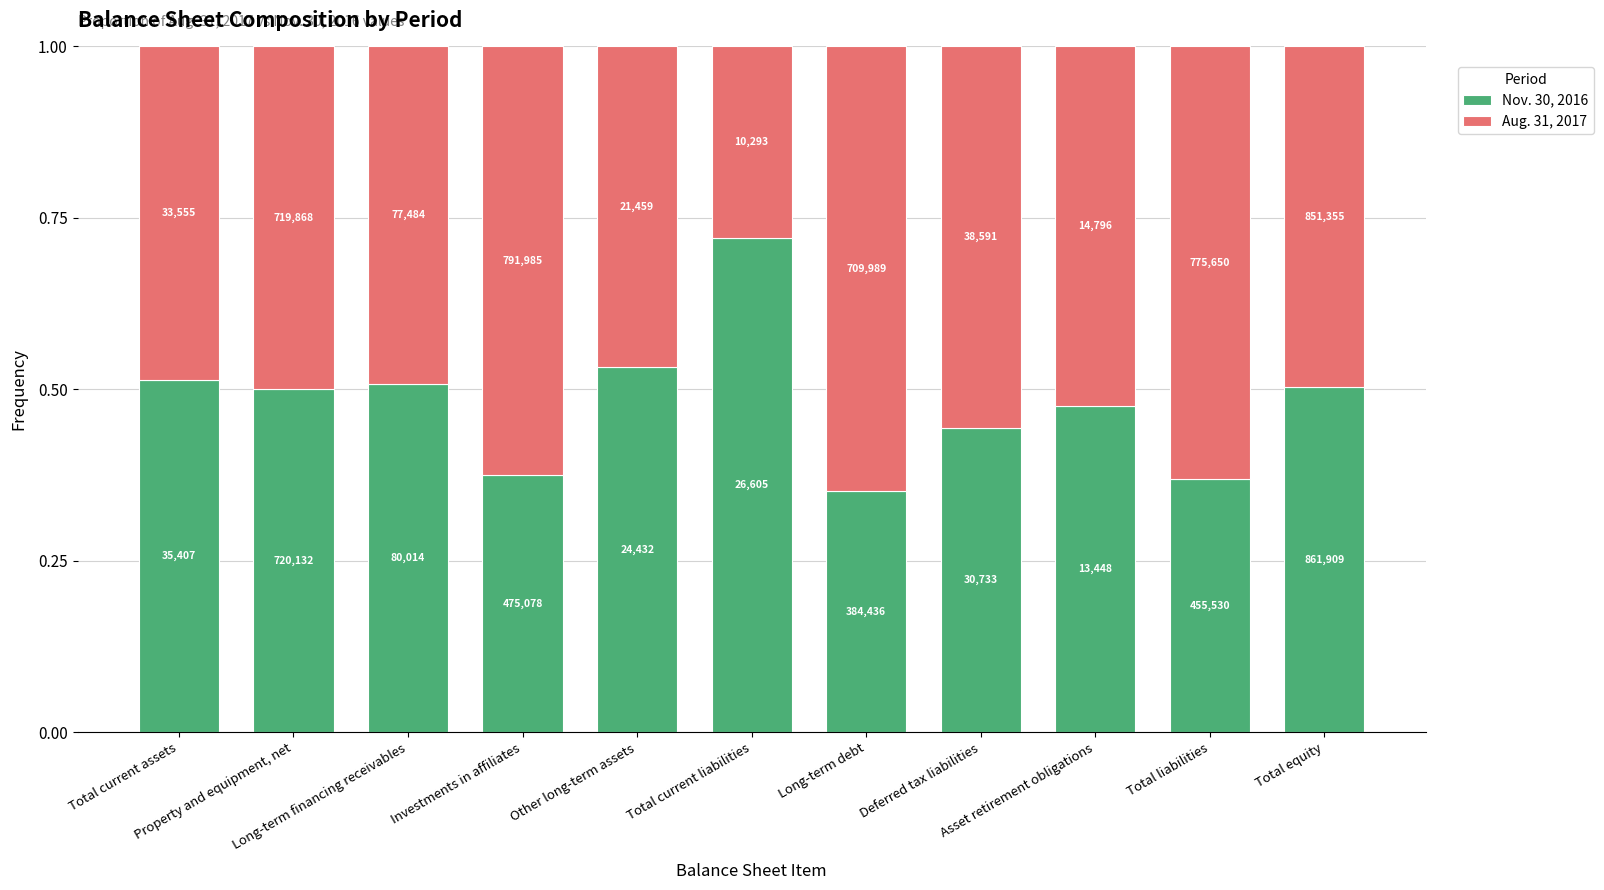

How many bars are there in total?

11